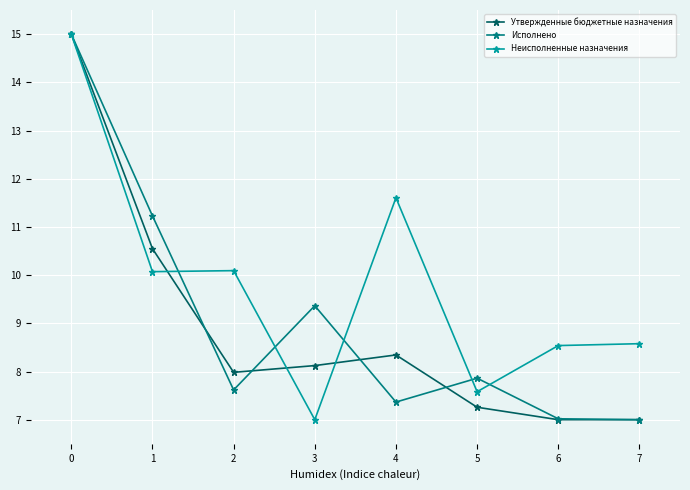

True or false: Утвержденные бюджетные назначения has more than 1 points higher than both neighbors.

False